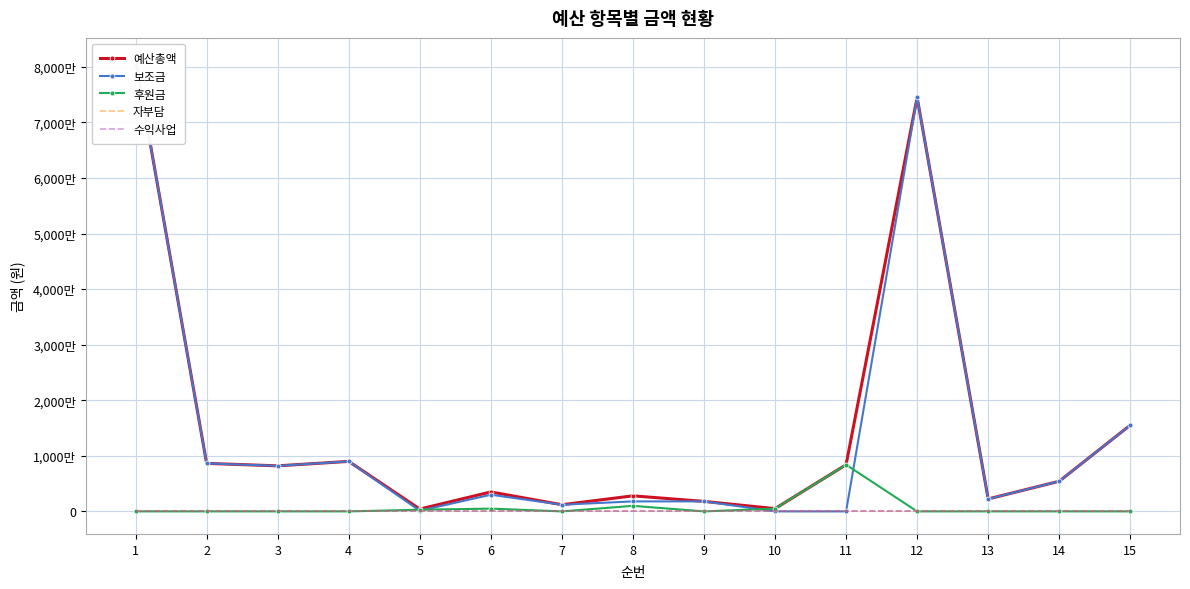

Where is 수익사업 nearest to the value 0?

1